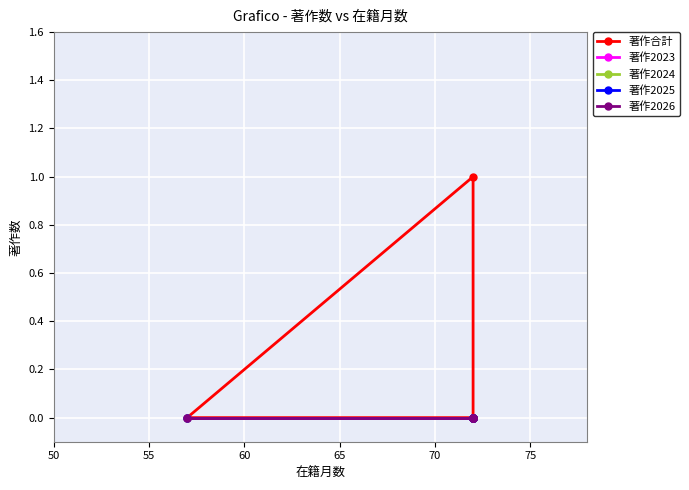

True or false: 著作2023 and 著作合計 cross at least once.

False